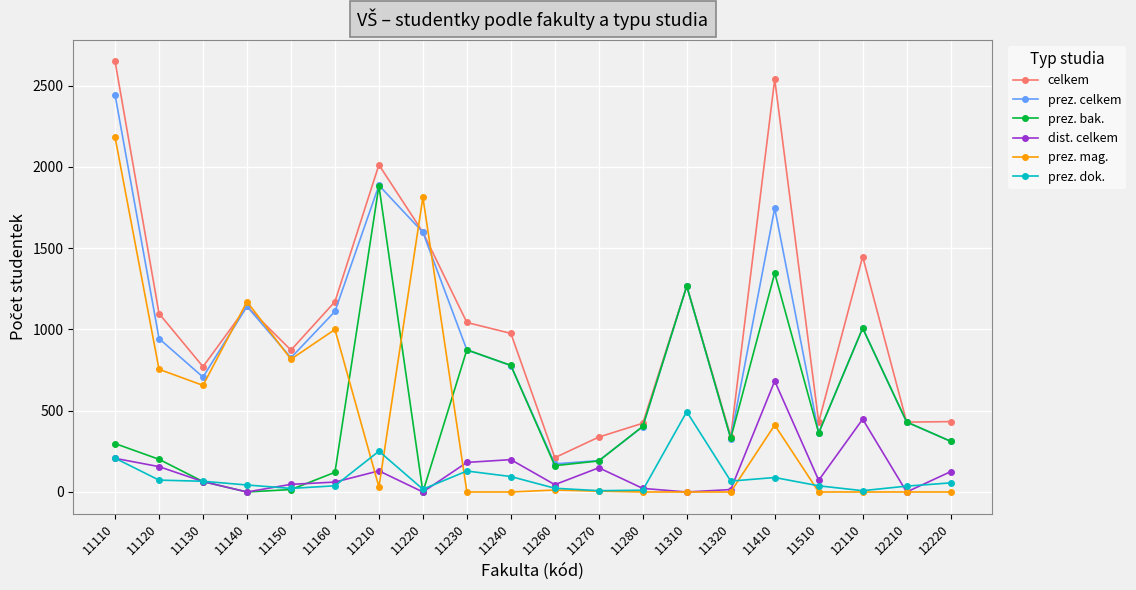

The prez. dok. series shows 95 at 11240. True or false?

True